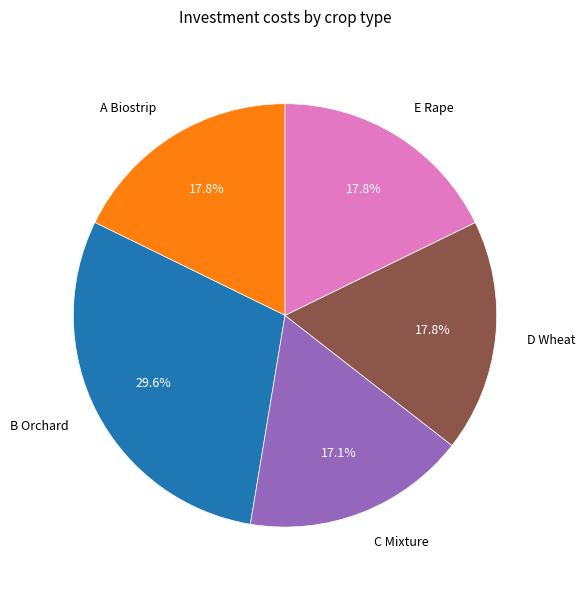

Is there a majority slice in this chart?

No